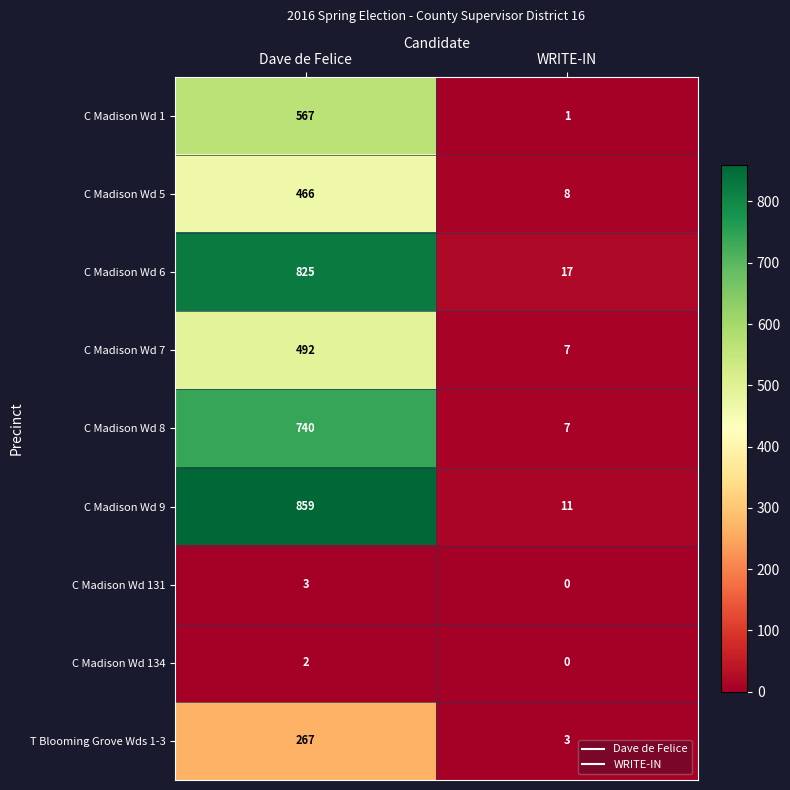

What is the greatest value displayed?

859